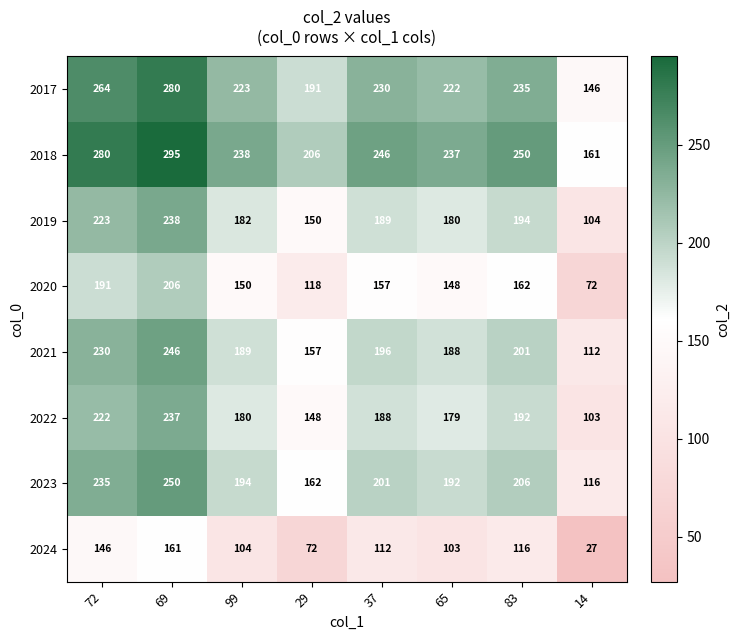

What is the greatest value displayed?

295